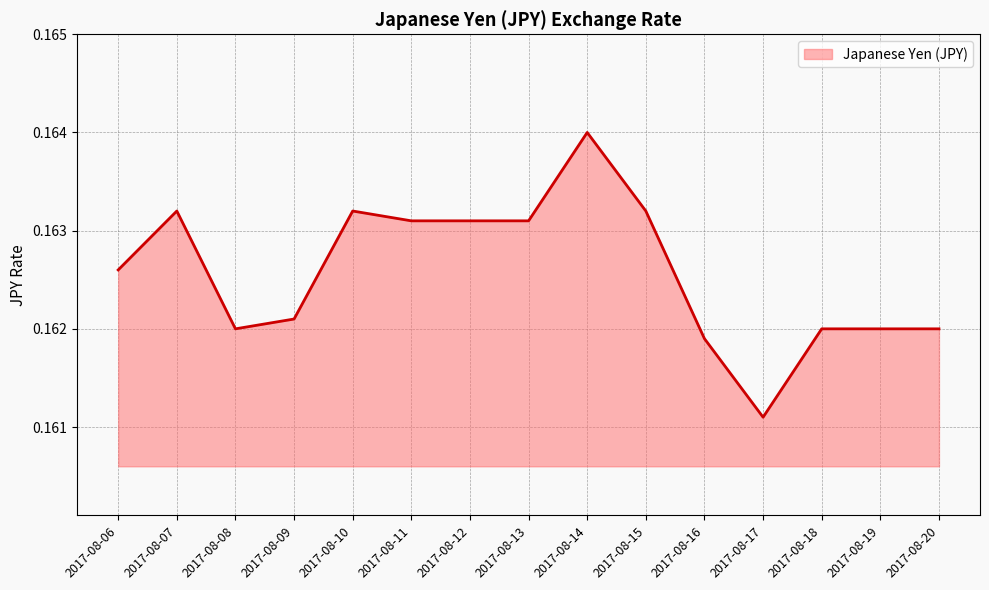

Between 2017-08-13 and 2017-08-09, which is larger?

2017-08-13